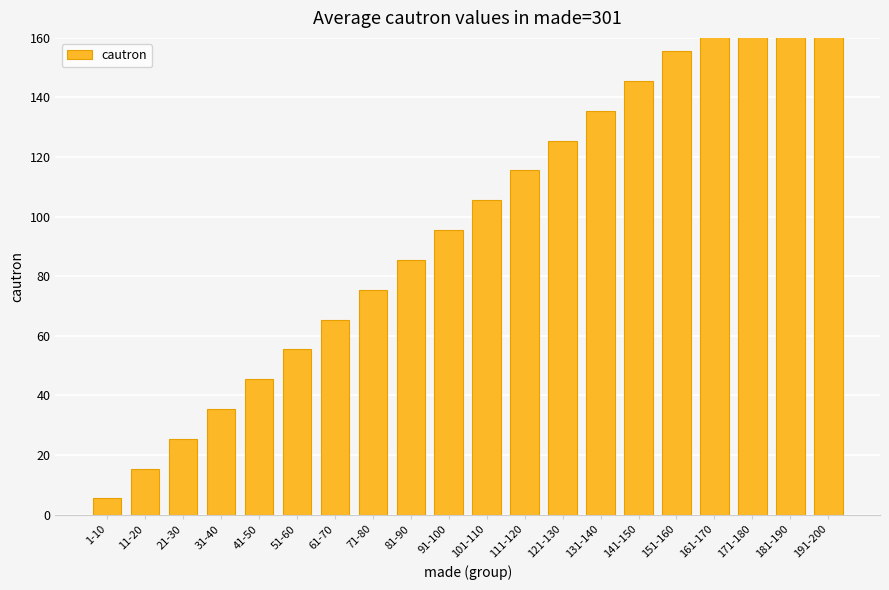

What is the difference between the maximum and minimum values?

190.0